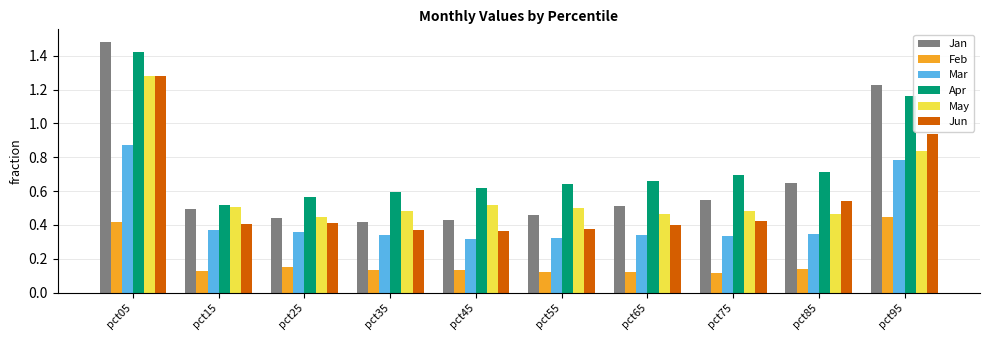

Which series has the largest range (max minus min)?

Jan